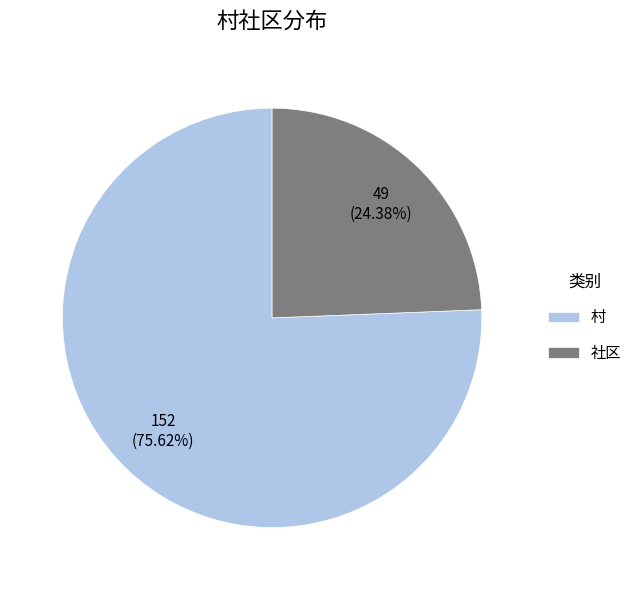

True or false: 村 accounts for 63% of the total.

False